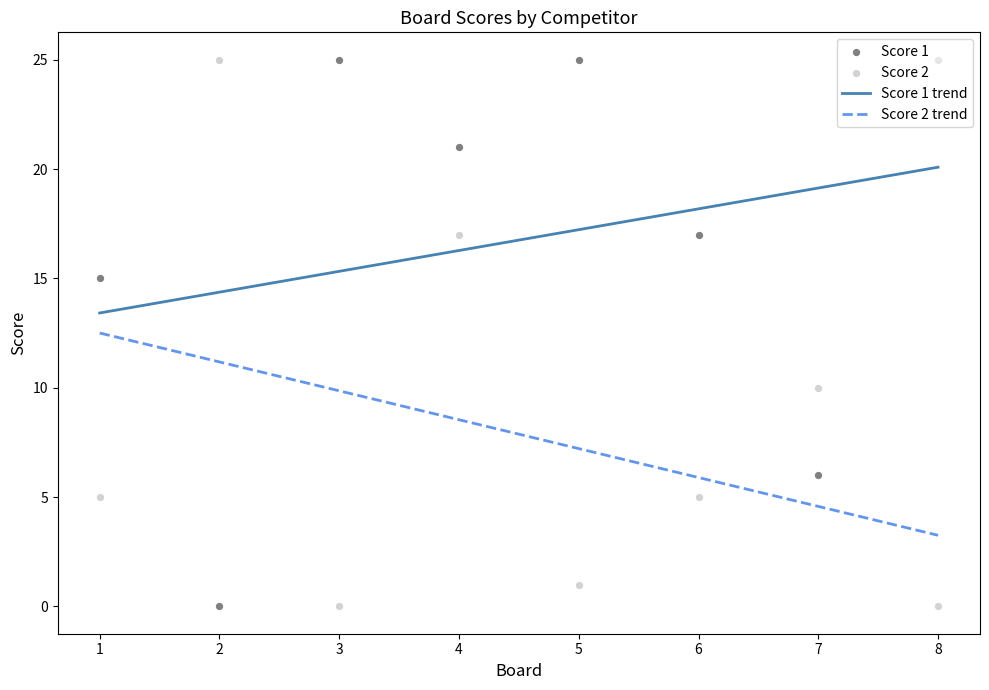

At which category is the sum across all series the highest?

4